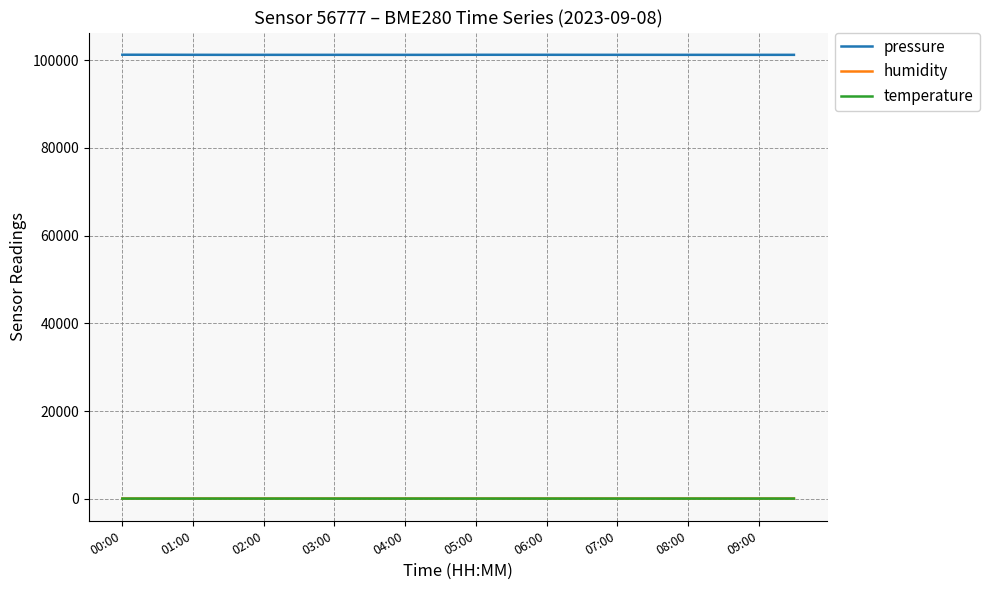

Which series has the largest range (max minus min)?

pressure